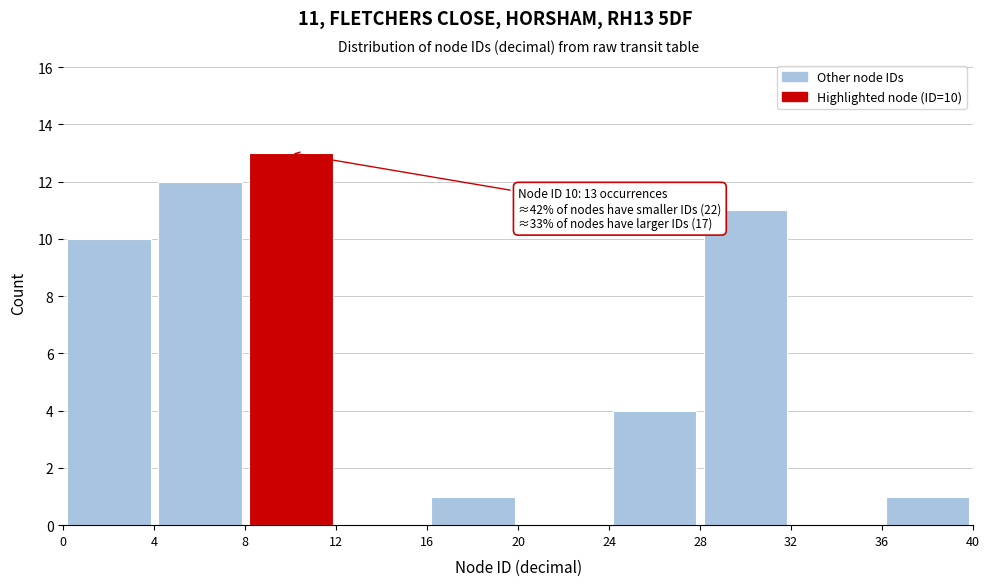

Which range on the x-axis has the tallest bar?

8 to 12